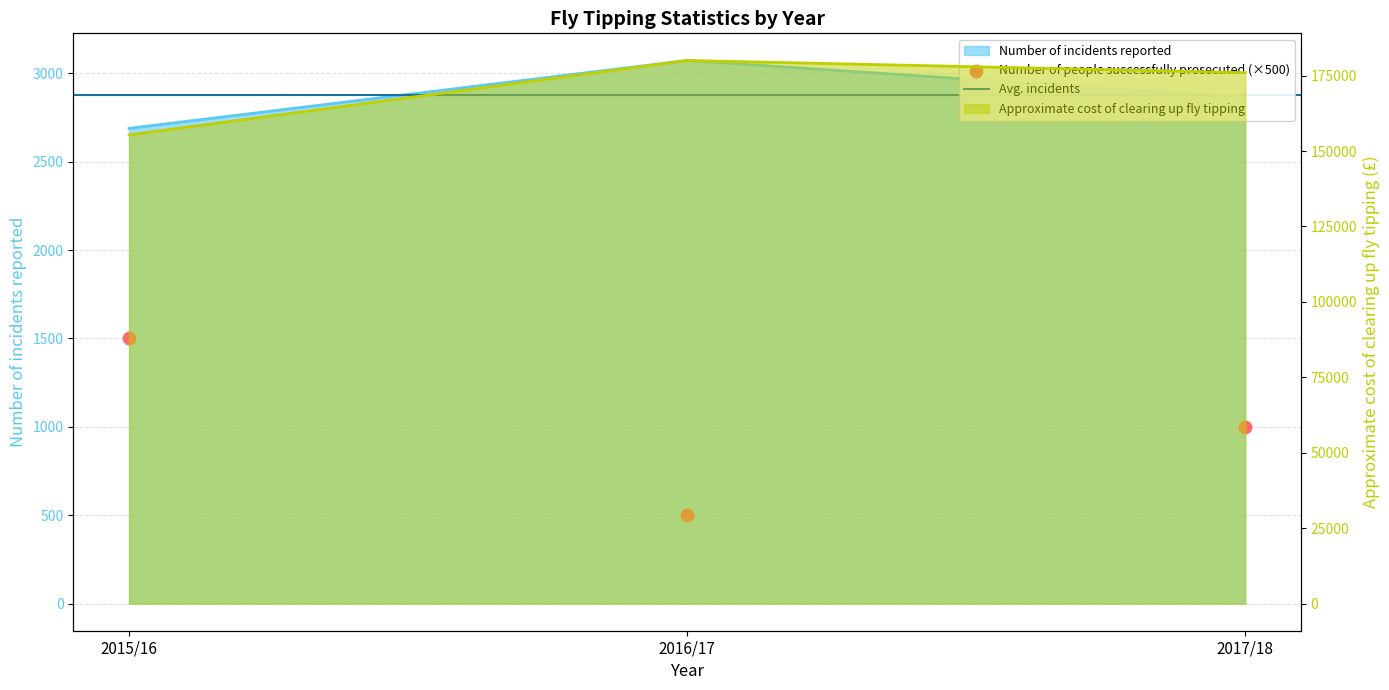

Which series has the largest total across all categories?

Approximate cost of clearing up fly tipping